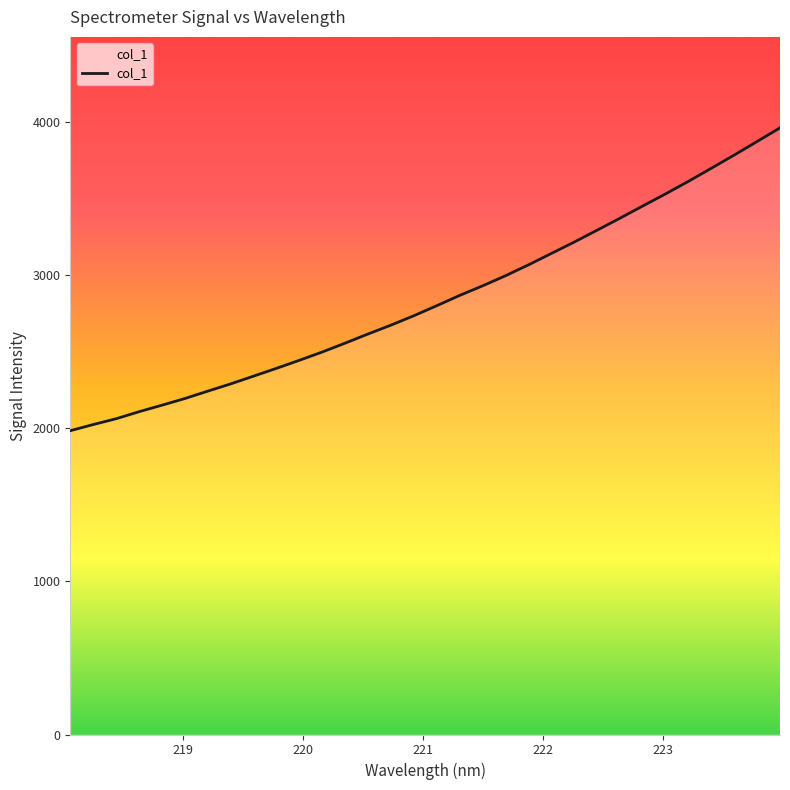

Reading right to left, what are all the values shown in this chart?

3958.5	3869.7	3781.2	3695.3	3609.9	3528.0	3448.8	3368.7	3290.4	3213.0	3138.7	3064.3	2993.5	2927.7	2865.3	2798.2	2732.9	2671.5	2613.8	2554.1	2496.2	2442.1	2389.5	2338.6	2287.9	2240.6	2192.4	2148.9	2106.4	2060.6	2022.6	1982.4